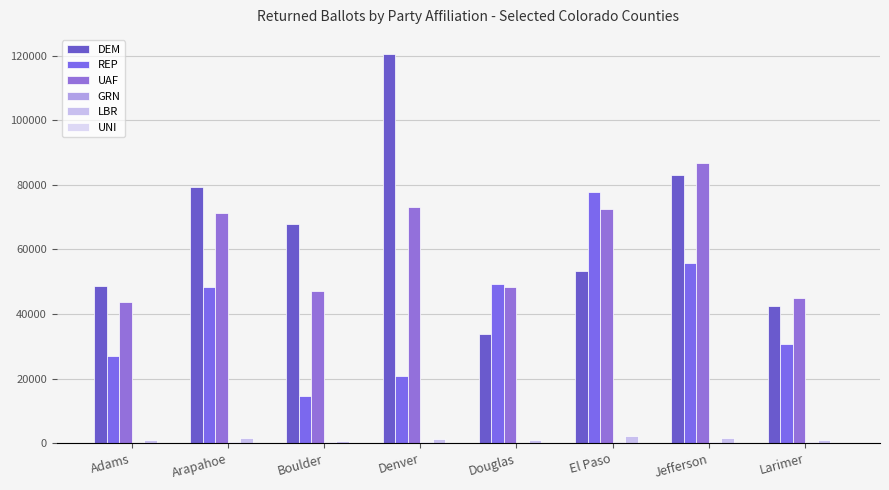

Count the number of categories in the chart.

8